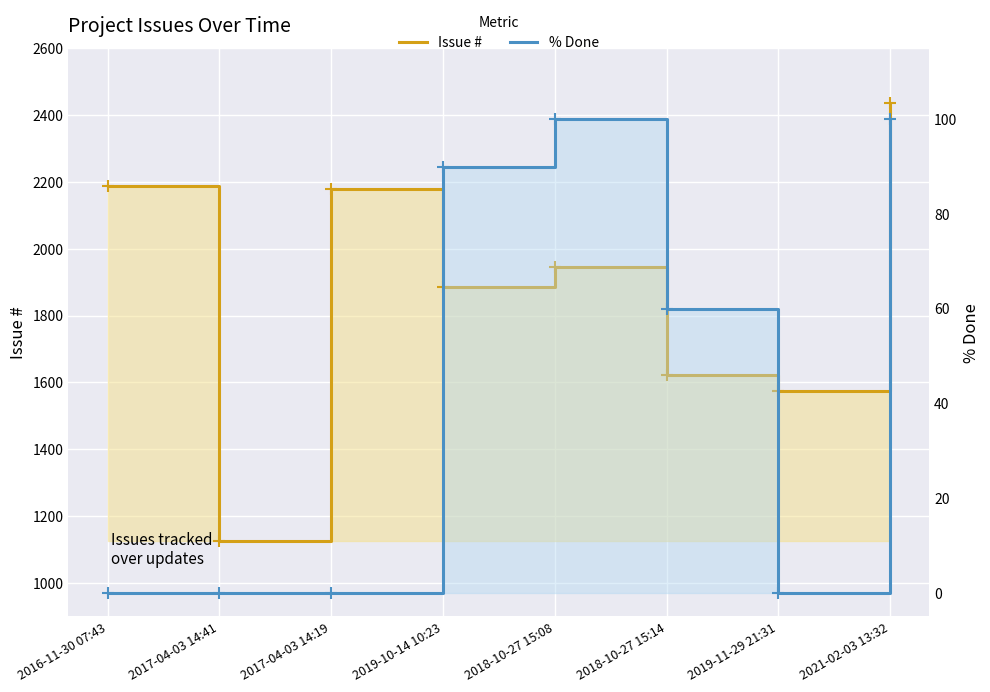

At which category is the sum across all series the highest?

2021-02-03 13:32